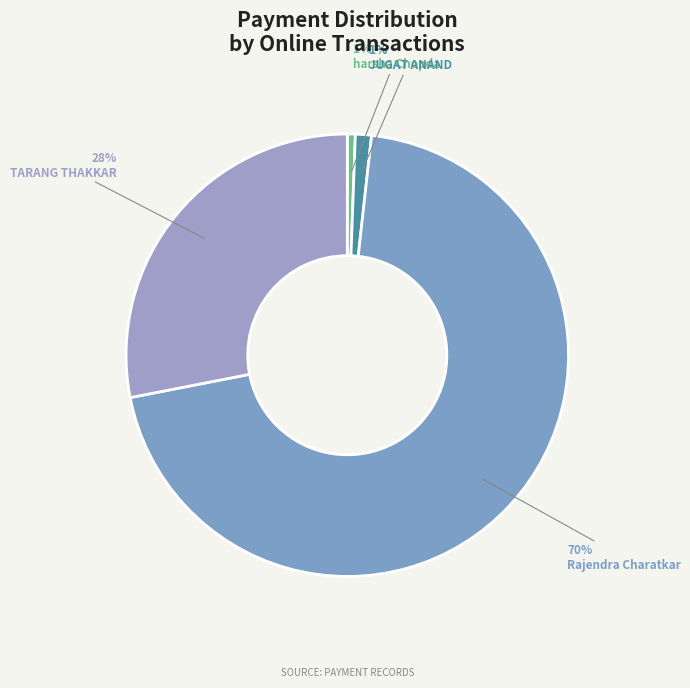

Count the number of slices in the pie.

4